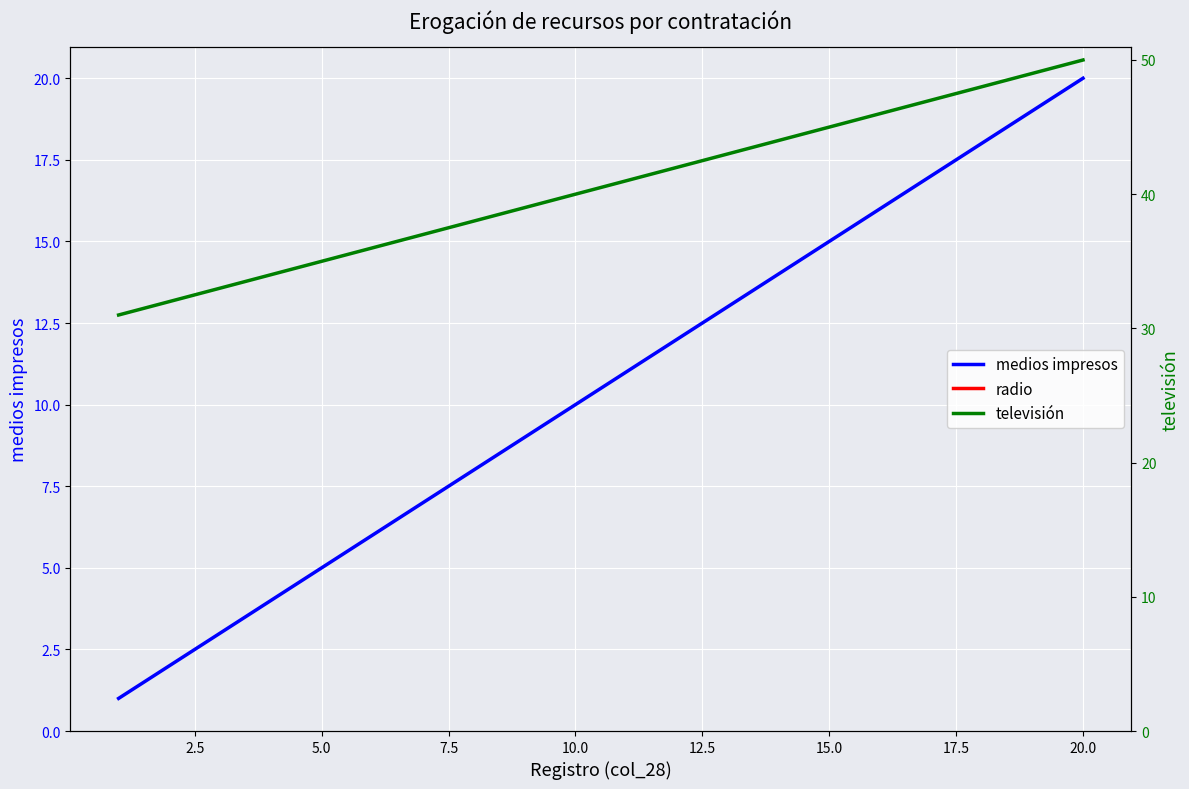

Is it true that medios impresos equals 15 at 15.0?

True